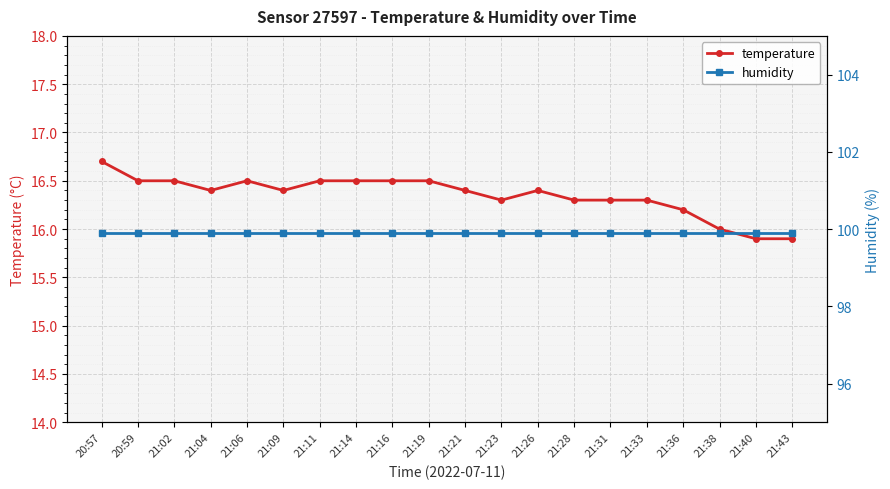

Which series changed the most between 20:57 and 21:16?

temperature